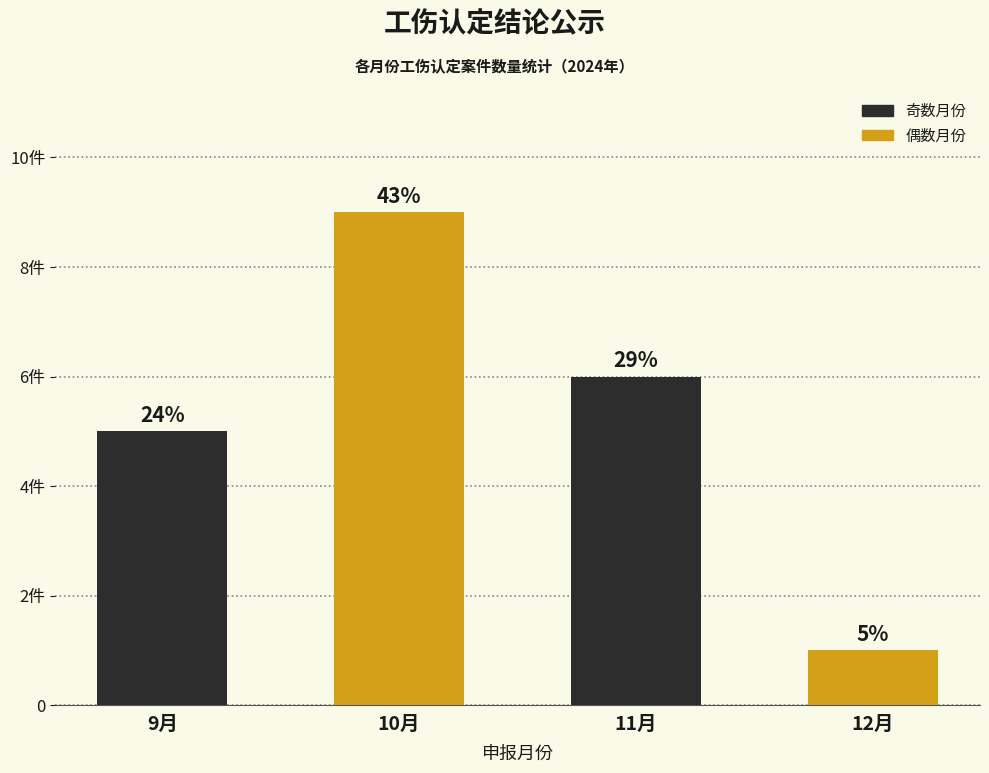

Approximately how many times larger is the value at 12月 compared to 11月?

0.2